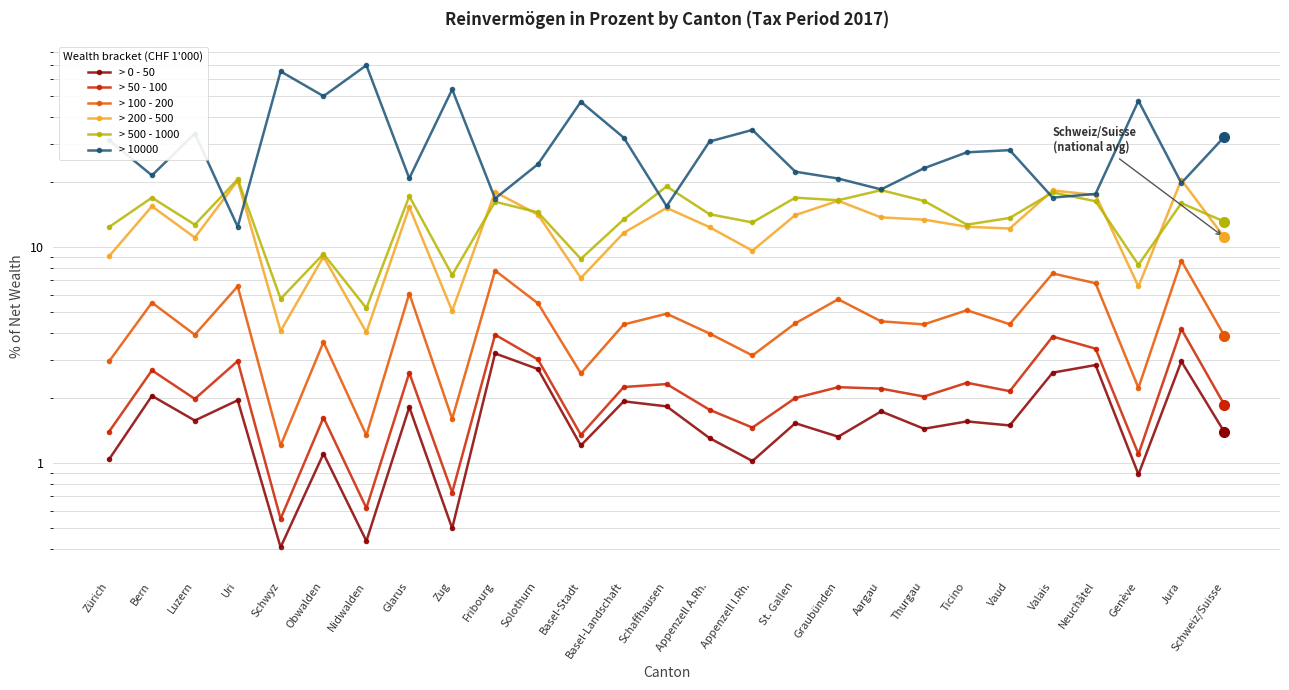

At which category is the sum across all series the highest?

Nidwalden